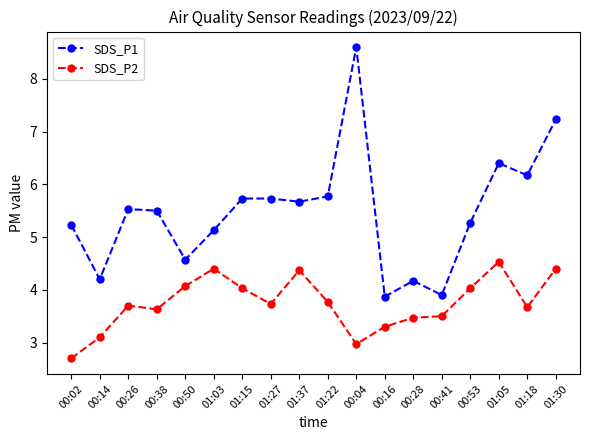

What is the sum of all SDS_P2 values?

67.4